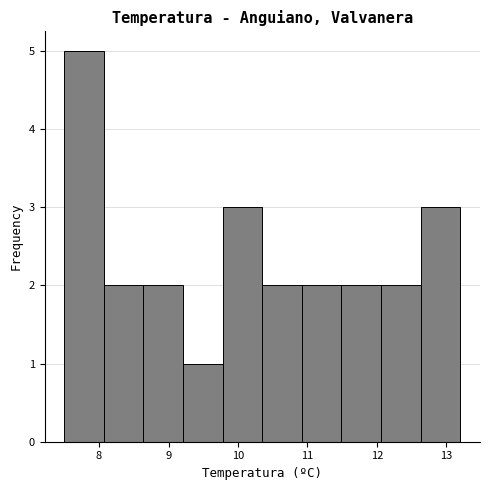

How tall is the bar that spans 10.35 to 10.92 on the x-axis? Neither the bar edges nor the heights are printed on the chart, so give them approximately, as read against the axes.

2